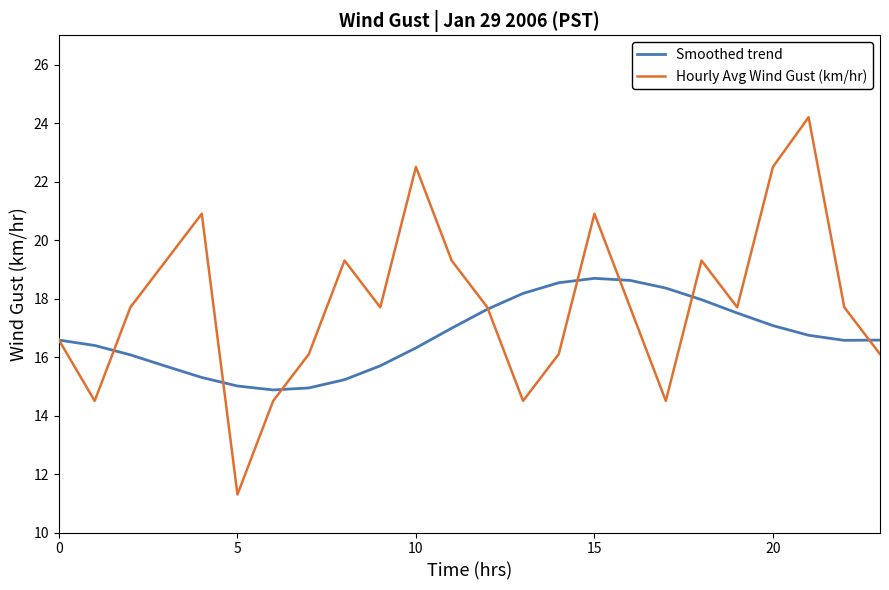

List the series in order of their peak value, lowest first.

Smoothed trend, Hourly Avg Wind Gust (km/hr)